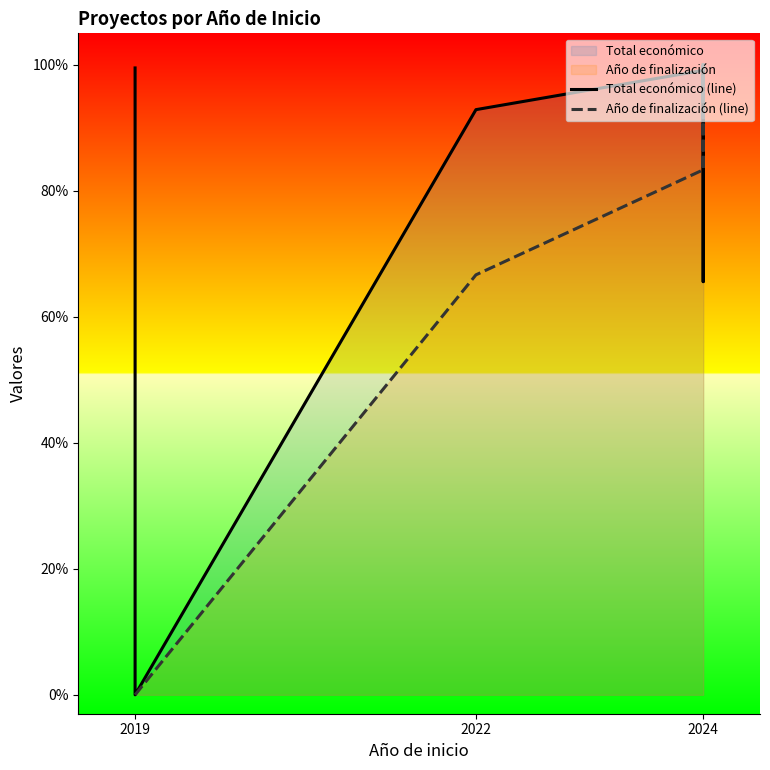

Rank the series by their average value, from highest to lowest.

Total económico (line), Año de finalización (line)